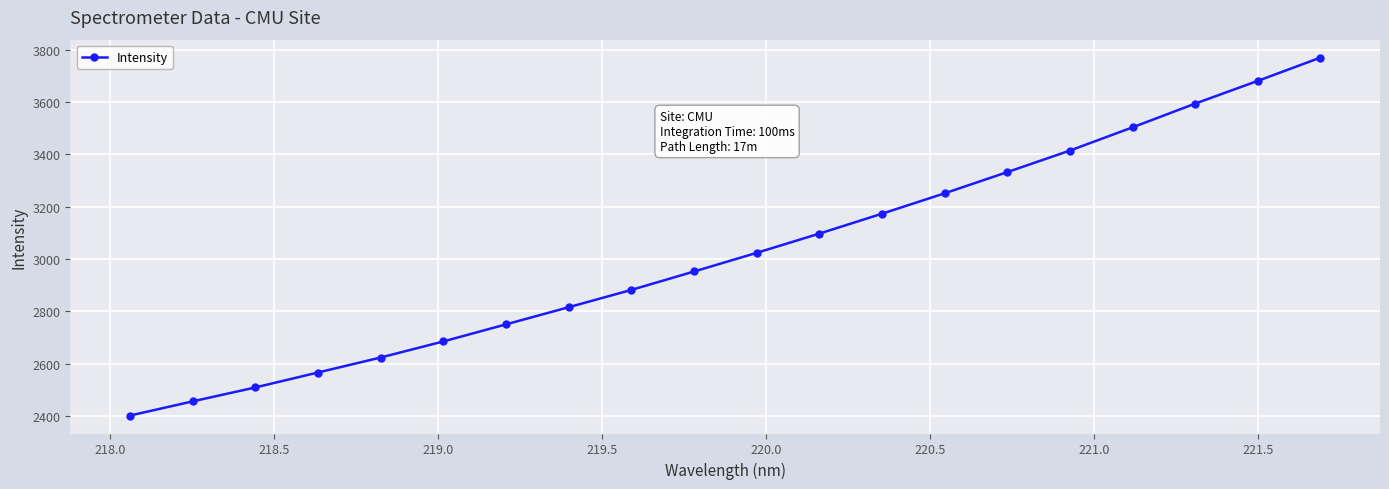

What is the value of the 11th point from the left?

3023.6